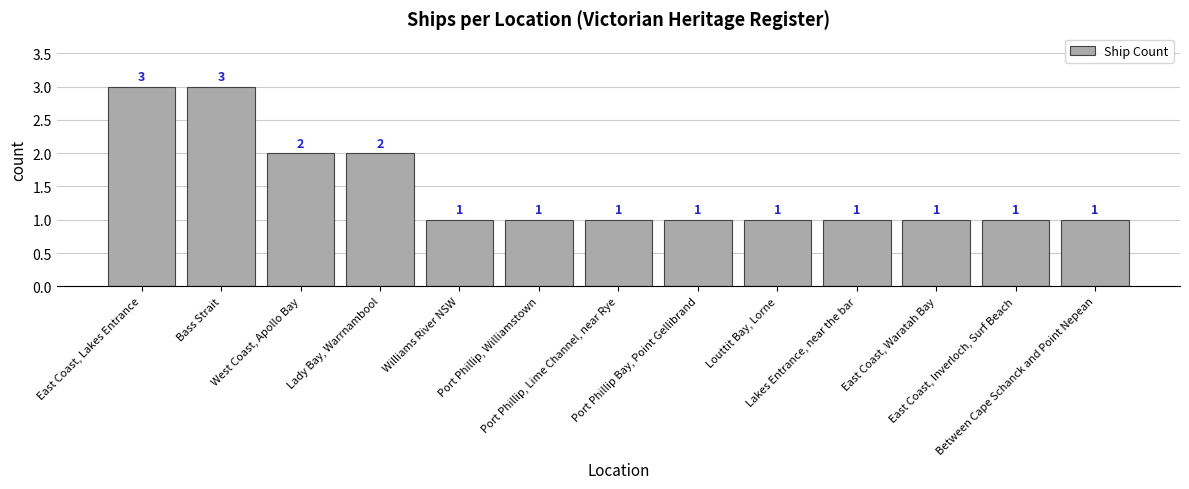

What is the change in value from Lady Bay, Warrnambool to Between Cape Schanck and Point Nepean?

-1